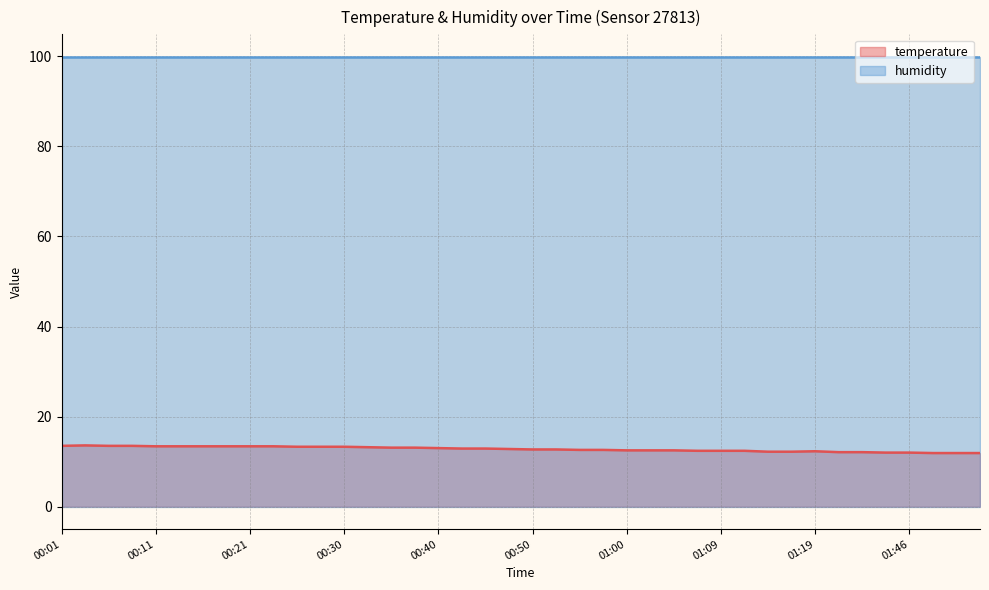

Rank the categories by value from lowest to highest.

01:49, 01:51, 01:54, 01:41, 01:46, 01:36, 01:38, 01:14, 01:17, 01:19, 01:07, 01:09, 01:12, 01:00, 01:02, 01:04, 00:55, 00:57, 00:50, 00:52, 00:47, 00:42, 00:45, 00:40, 00:35, 00:38, 00:33, 00:25, 00:28, 00:30, 00:11, 00:13, 00:16, 00:18, 00:21, 00:23, 00:01, 00:06, 00:08, 00:04